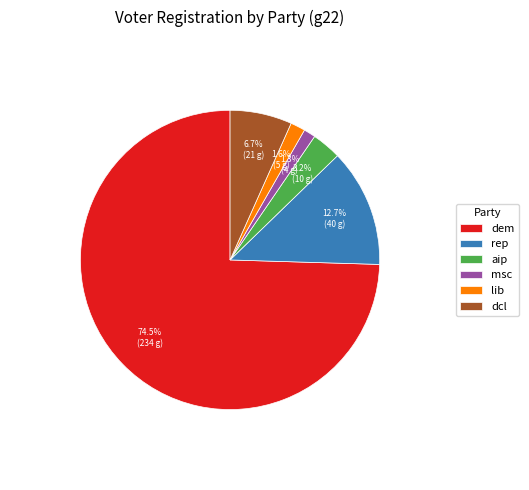

What is the largest slice in the pie chart?

dem